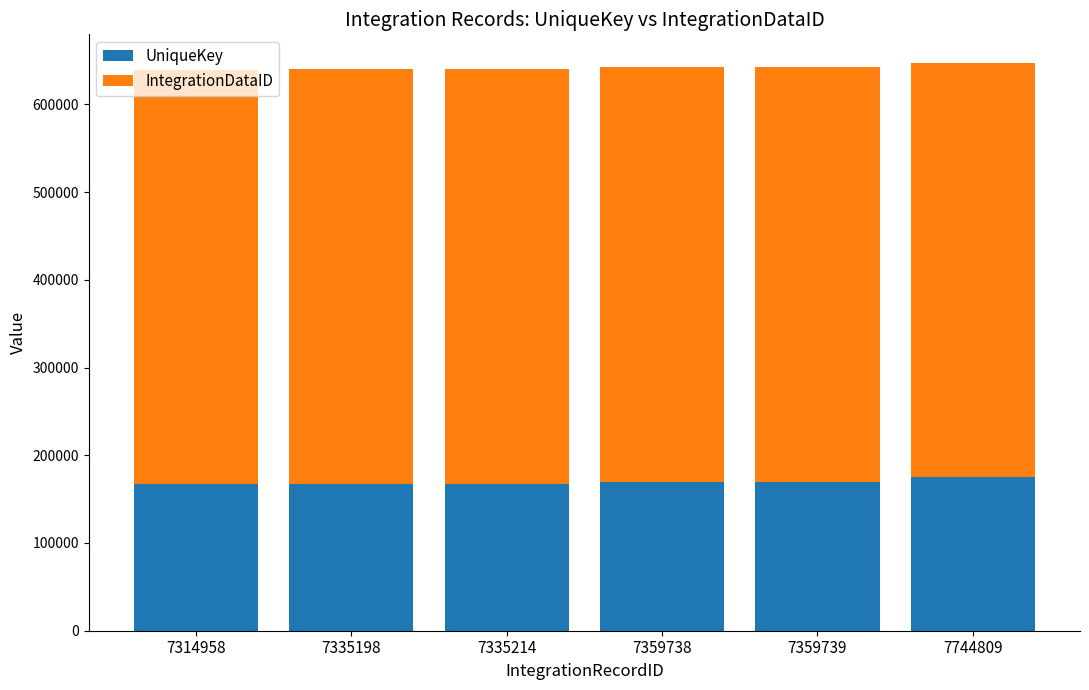

How many bars are there in total?

6